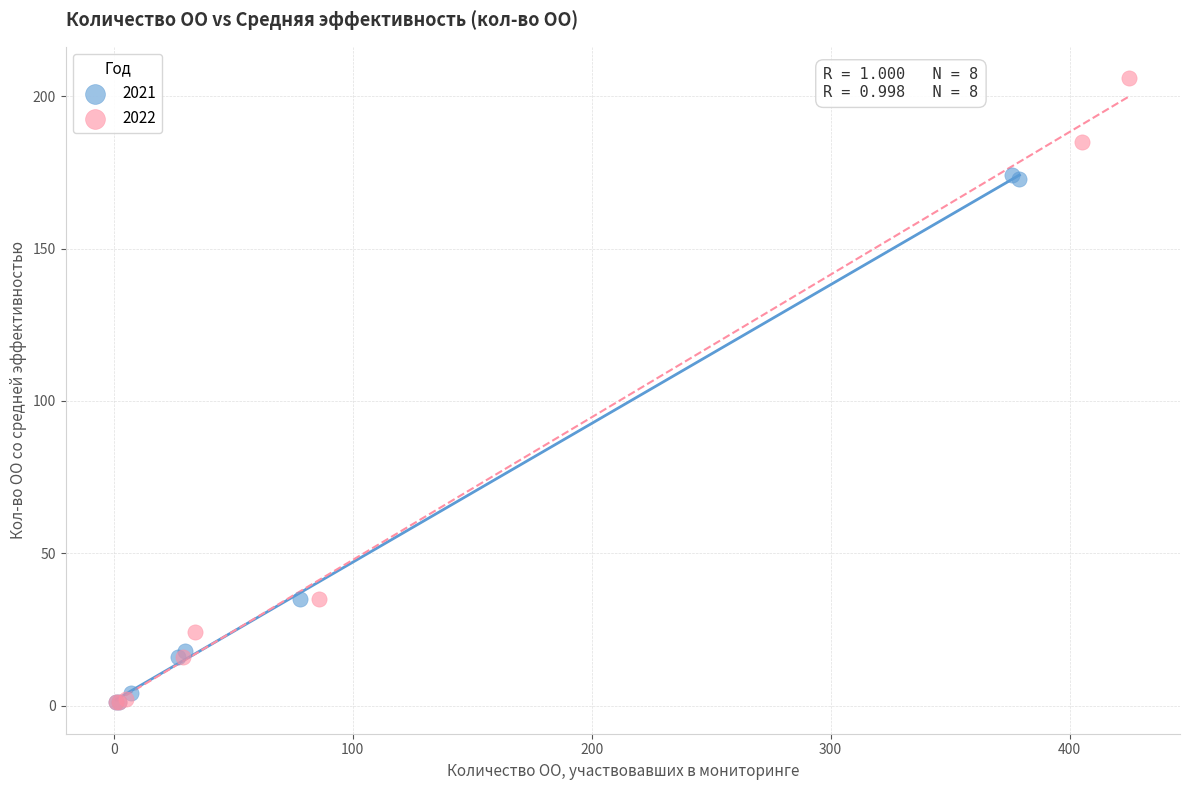

Which series has the largest Y range (max minus min)?

2022